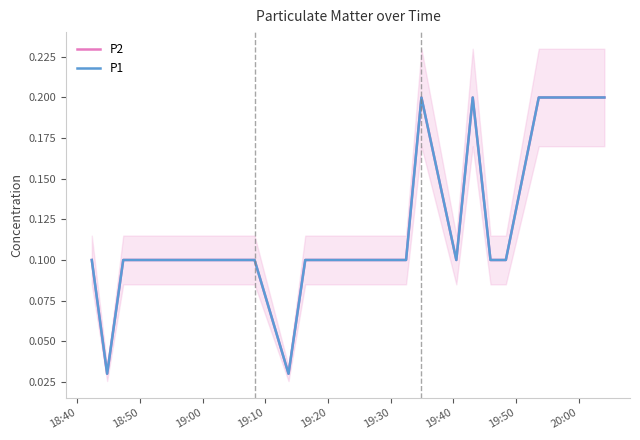

What is the average value of the P2 series?

0.1